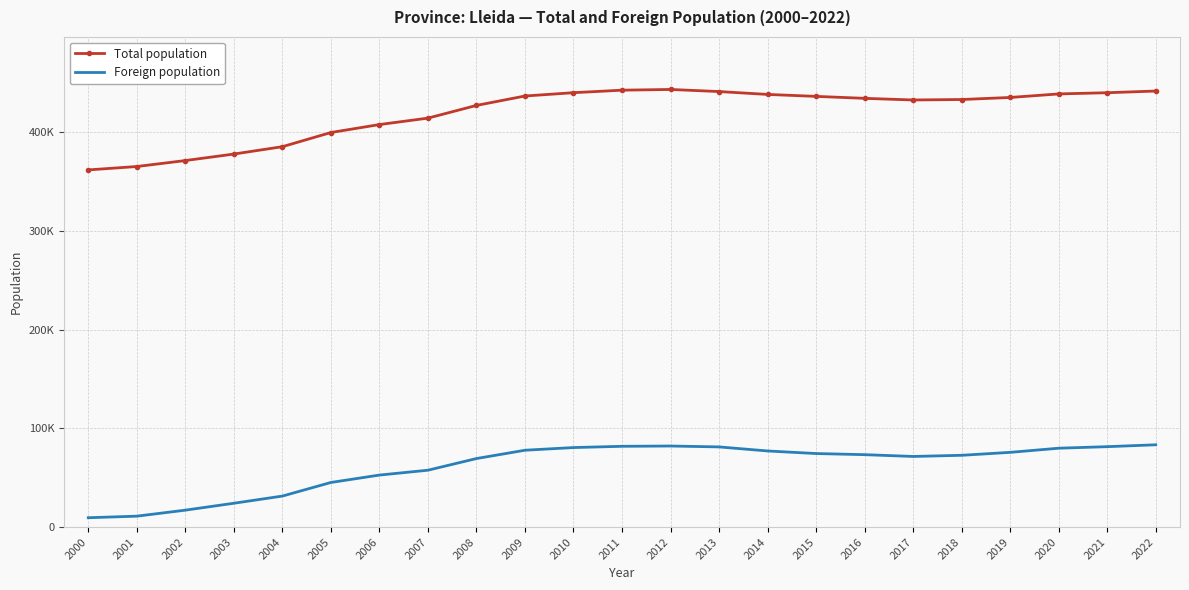

True or false: Foreign population and Total population cross at least once.

False